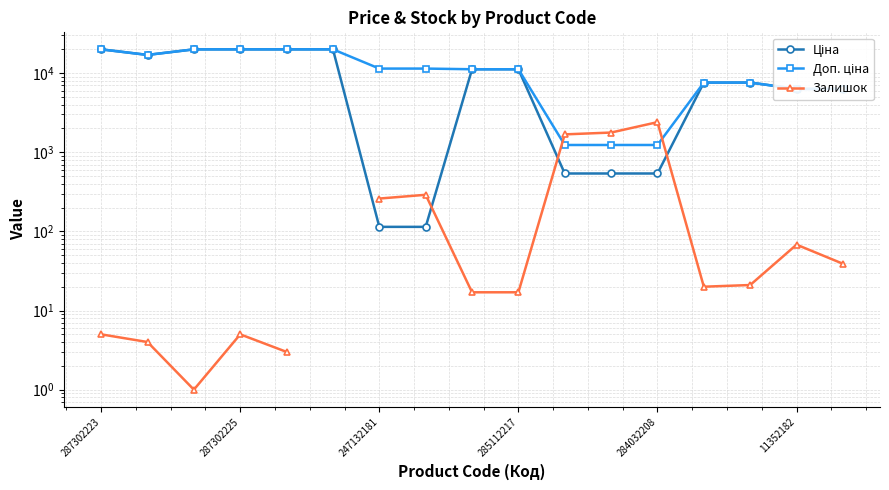

List the series in order of their peak value, lowest first.

Залишок, Ціна, Доп. ціна